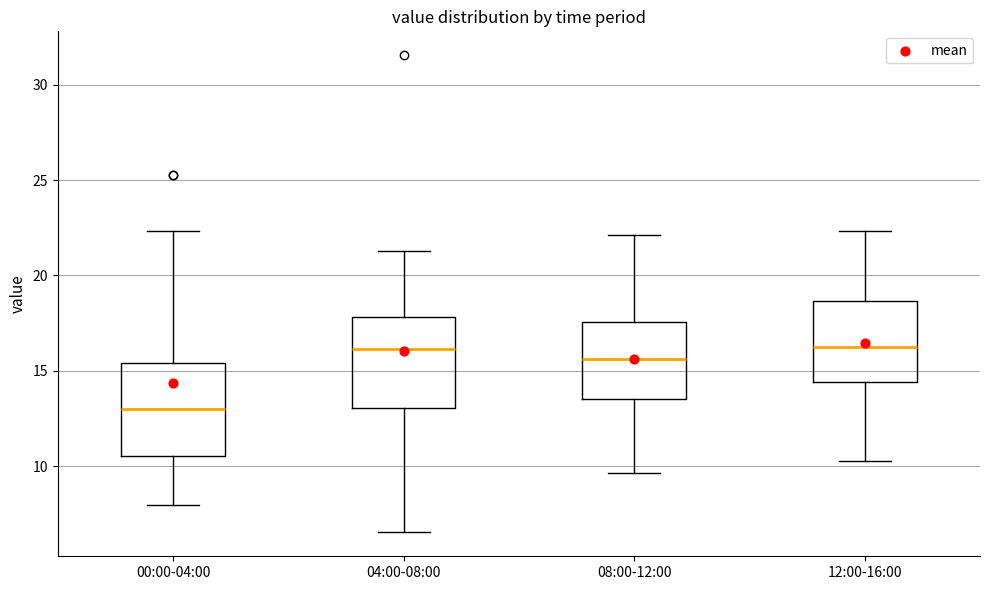

Reading left to right, read every box against the y-axis: the position of its median line, the range the box covers, and the ends of its whiskers. The values are not printed on the chart, so give them approximately, as read against the axis.

00:00-04:00: median 13.0, box 10.5 to 15.5, whiskers 8.0 to 22.5
04:00-08:00: median 16.0, box 13.0 to 18.0, whiskers 6.5 to 21.5
08:00-12:00: median 15.5, box 13.5 to 17.5, whiskers 9.5 to 22.0
12:00-16:00: median 16.5, box 14.5 to 18.5, whiskers 10.5 to 22.5